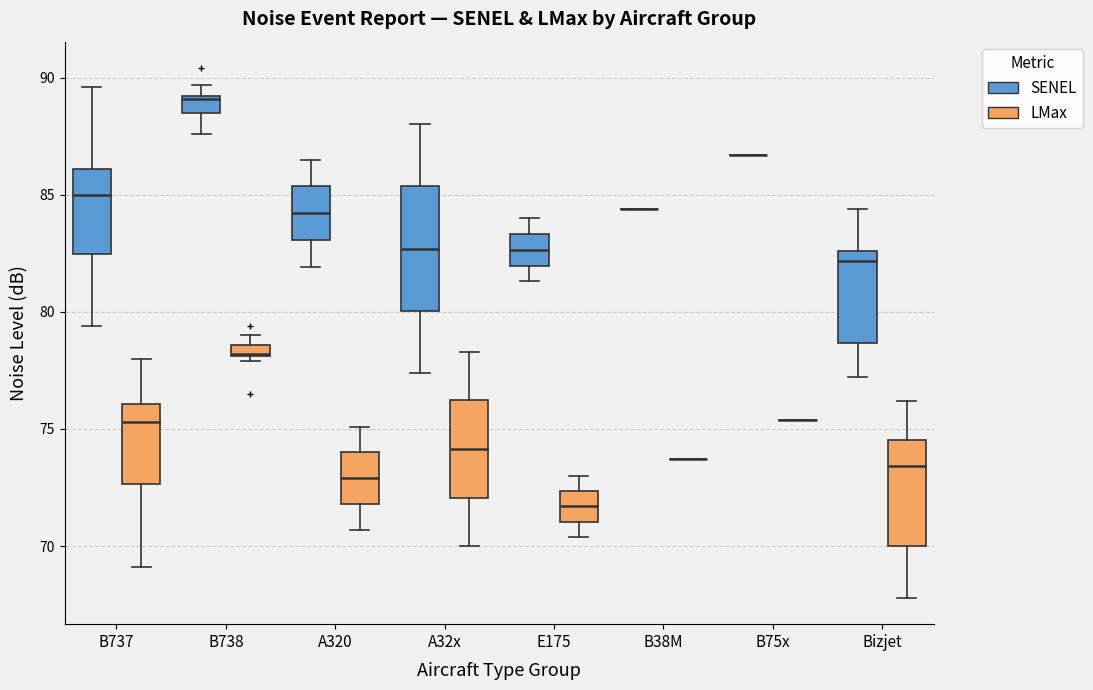

Where is the lower edge of the box for Bizjet (LMax) on the y-axis? The values are not printed on the chart, so give them approximately, as read against the axis.

70.0